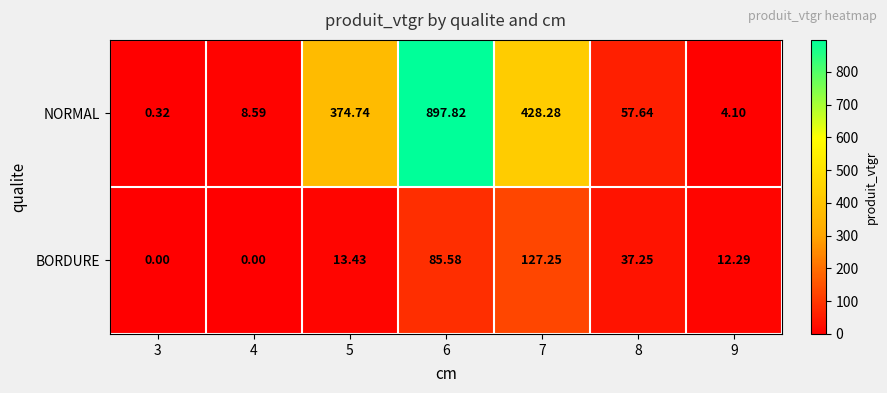

Rank the series by their maximum value, from lowest to highest.

BORDURE, NORMAL